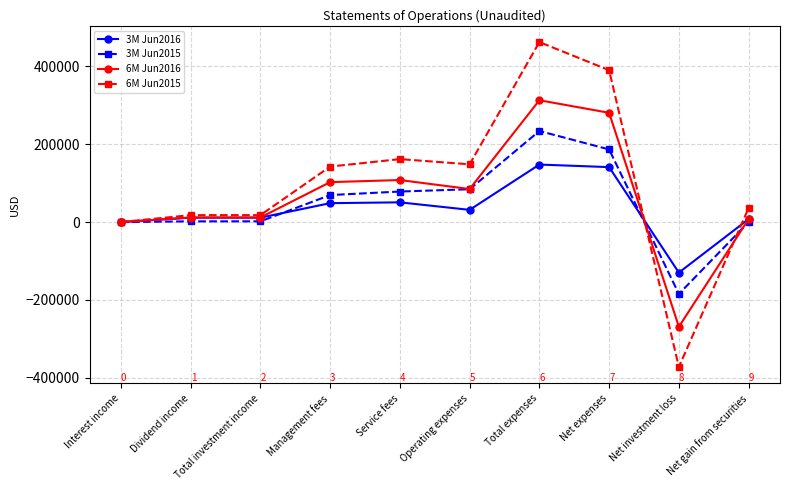

Does the chart display data point markers on the line(s)?

Yes